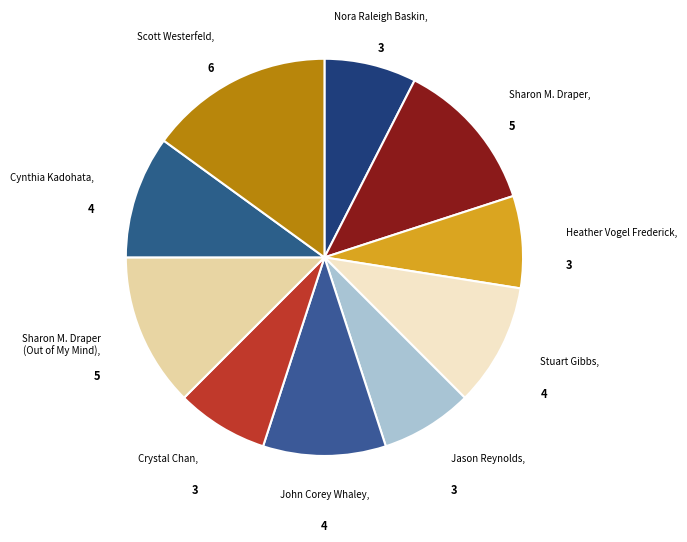

Between John Corey Whaley and Nora Raleigh Baskin, which is larger?

John Corey Whaley